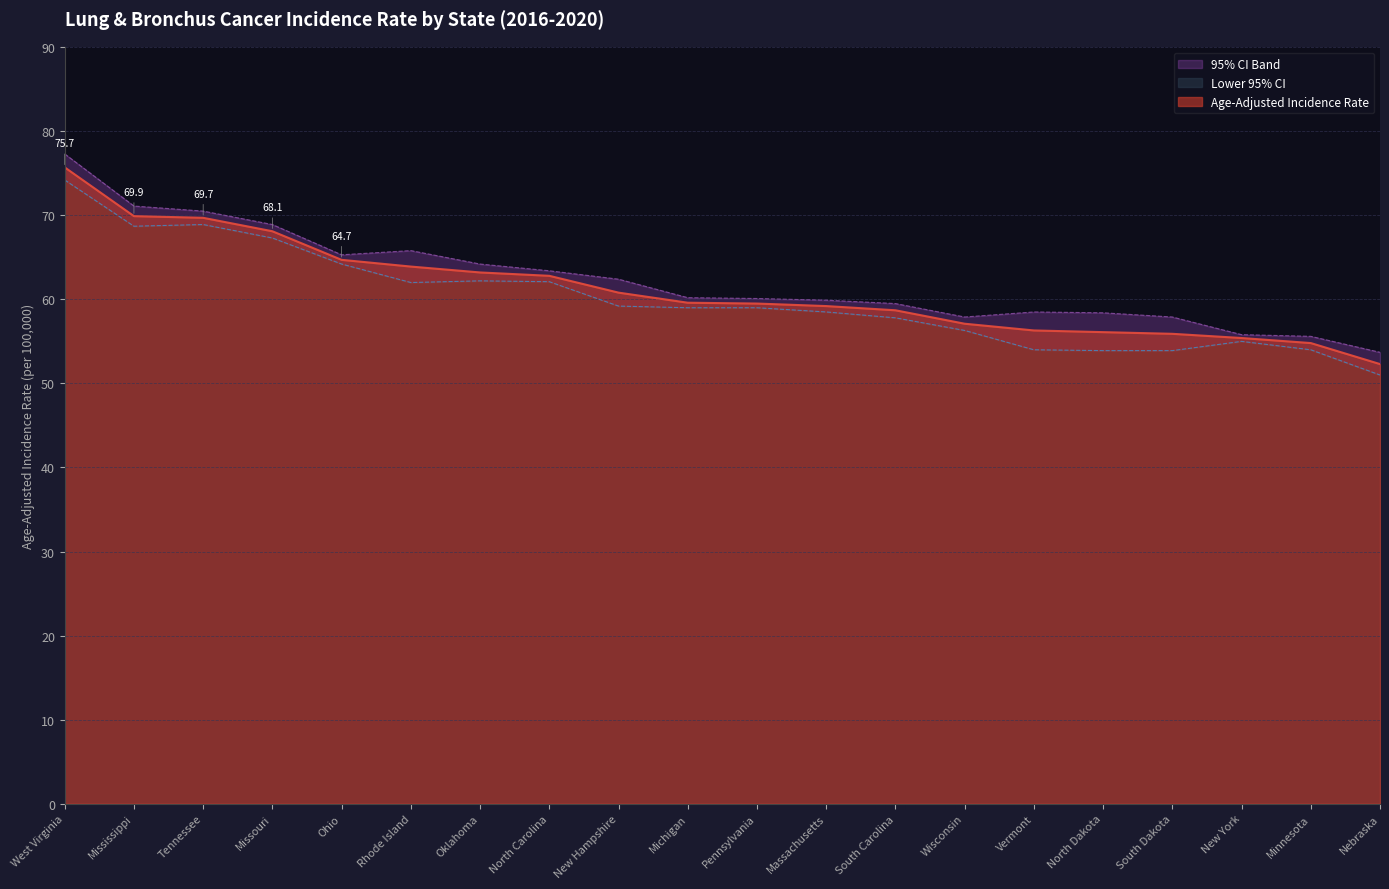

List the series in order of their overall mean, lowest first.

Lower 95% CI, Age-Adjusted Incidence Rate, Upper 95% CI